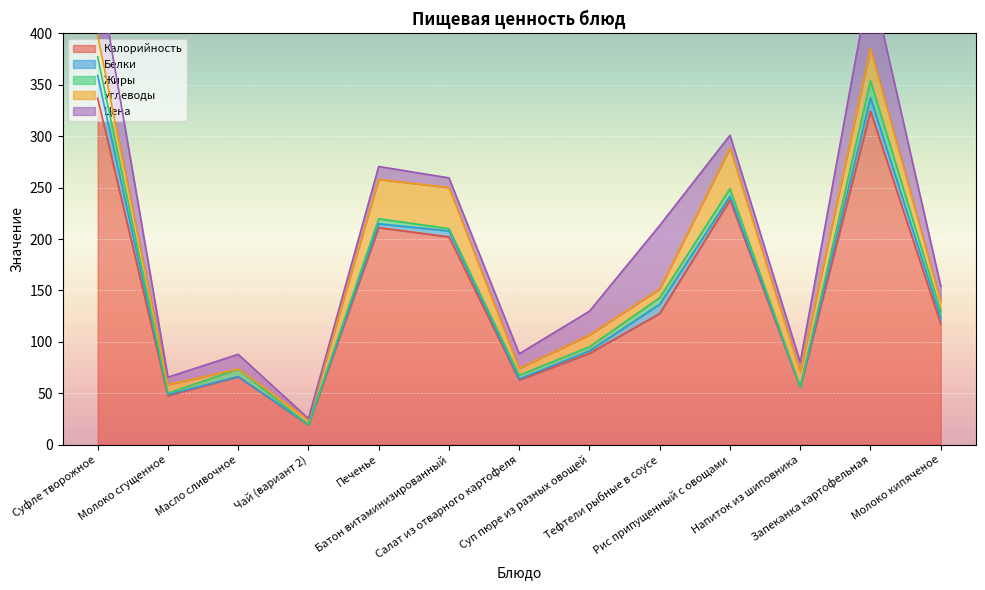

What position from the left is Суфле творожное?

1